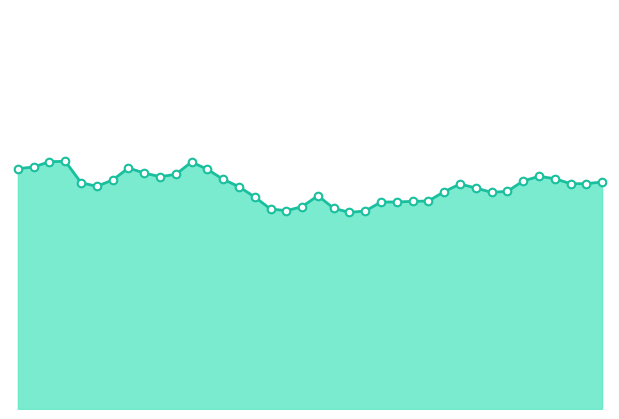

How many lines are shown in the chart?

1